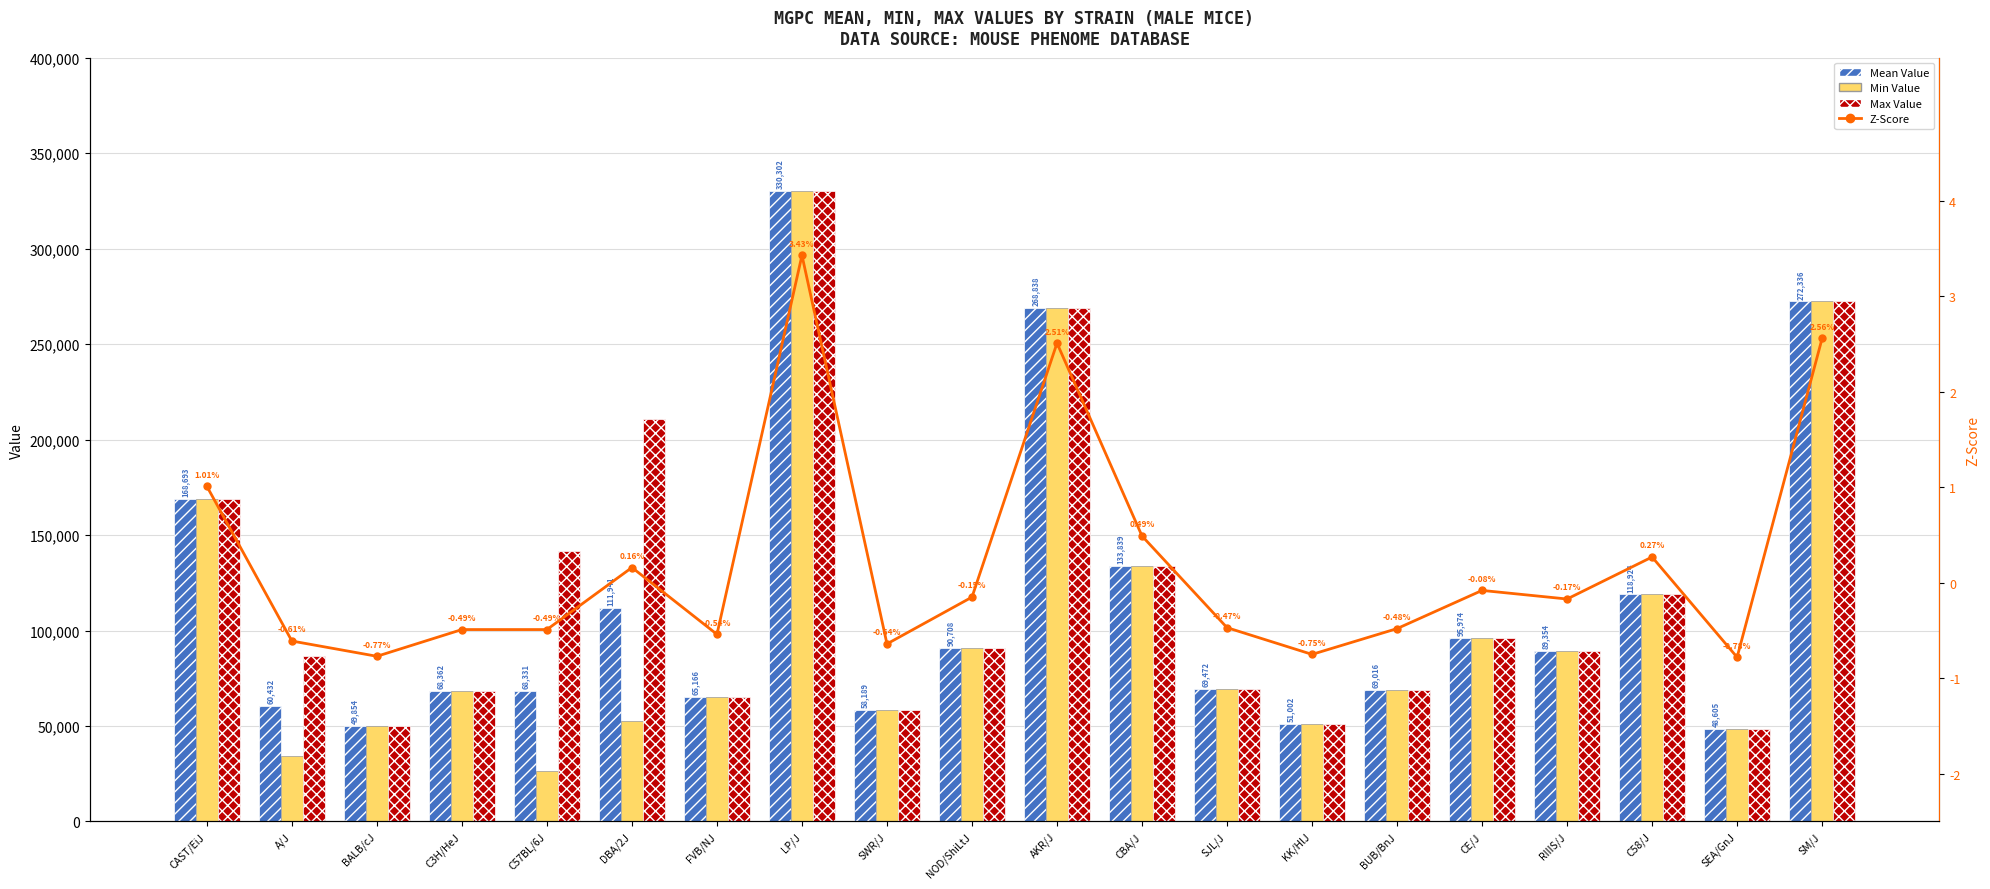

What is the label of the 12th bar from the right?

SWR/J